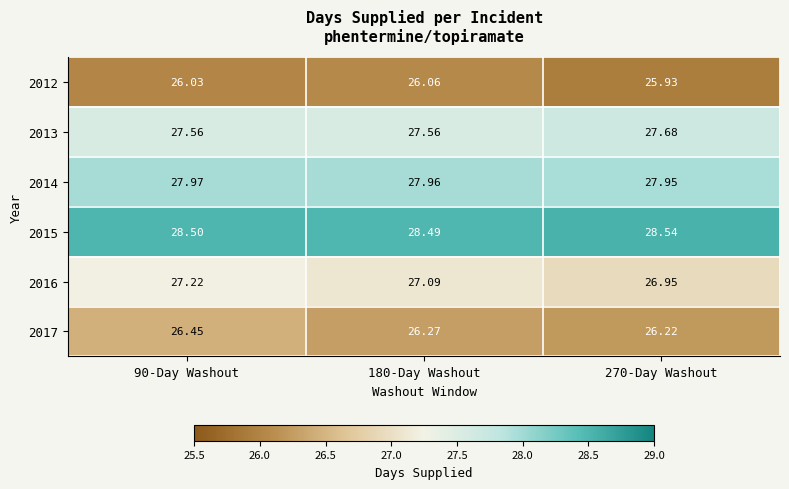

Which series has the largest total across all categories?

2015